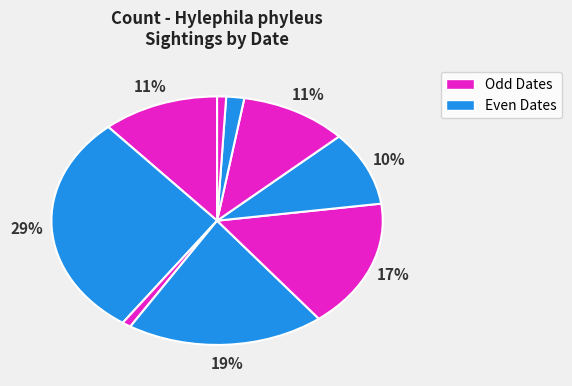

How many slices are in this pie chart?

9